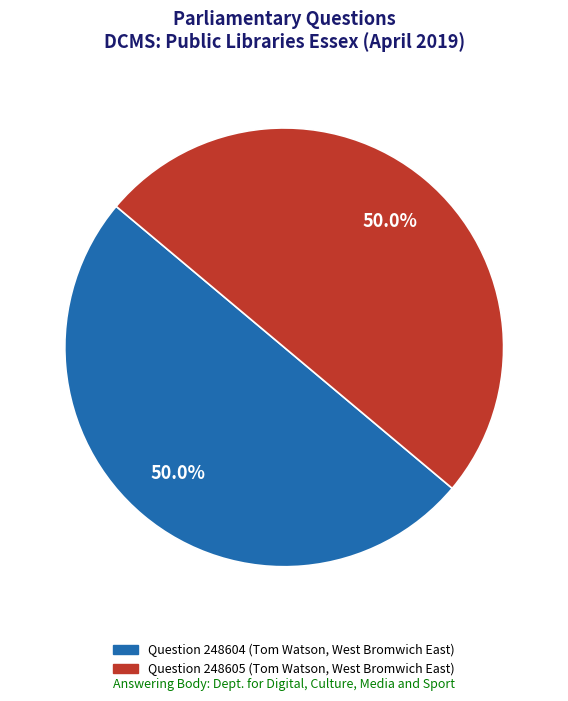

Is it true that Question 248604 (Tom Watson, West Bromwich East) is 36% of the pie?

False